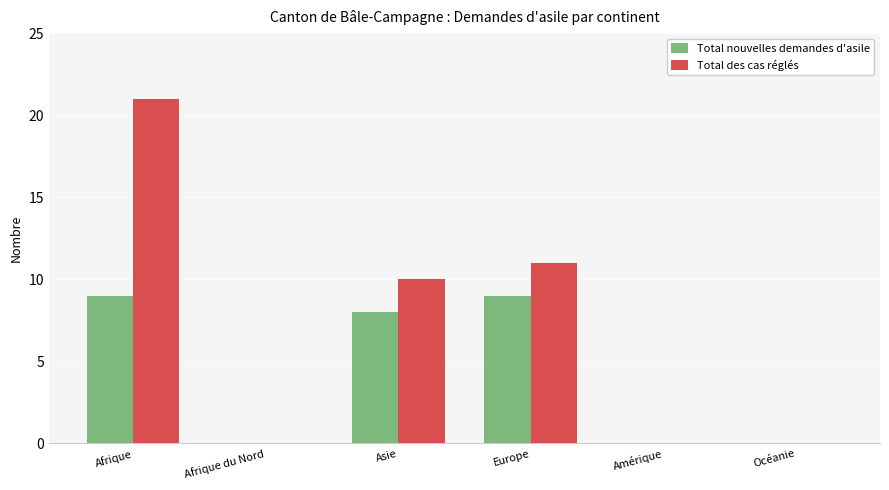

Between Afrique and Amérique, which series saw the biggest shift?

Total des cas réglés